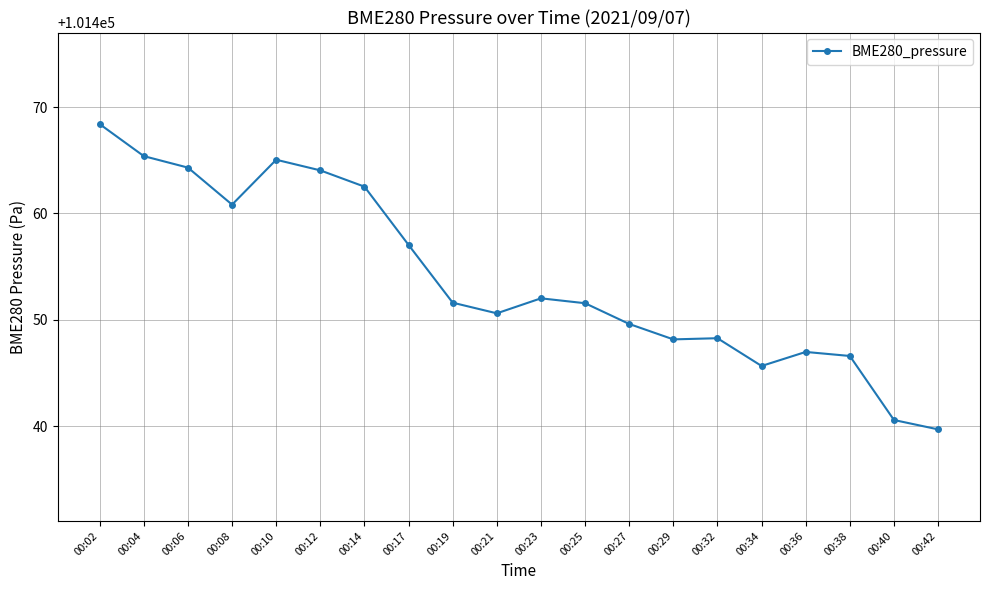

Between 00:38 and 00:21, which is larger?

00:21